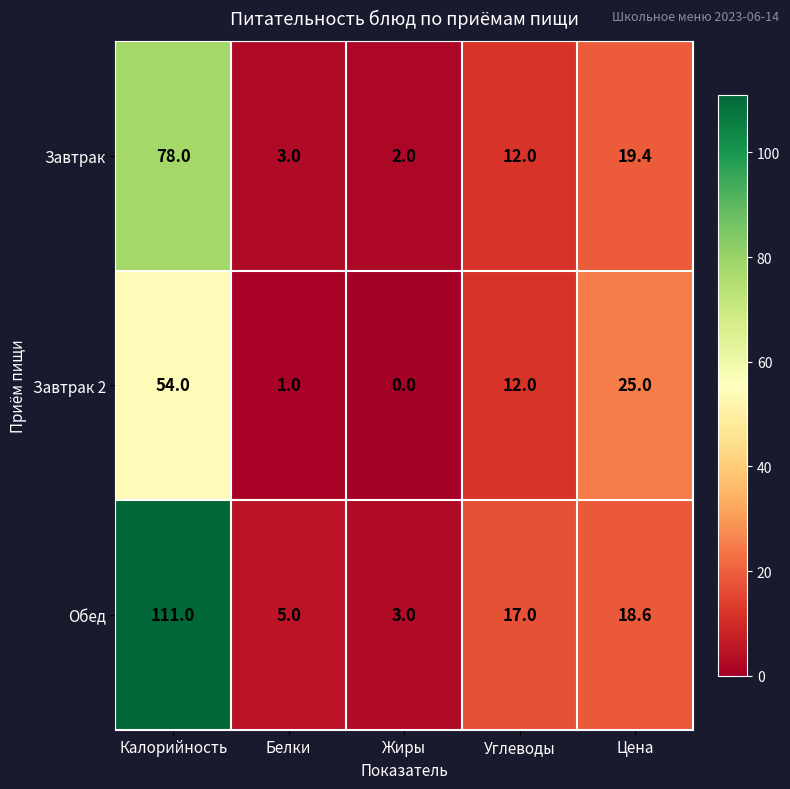

At how many categories does at least one series exceed 44?

1